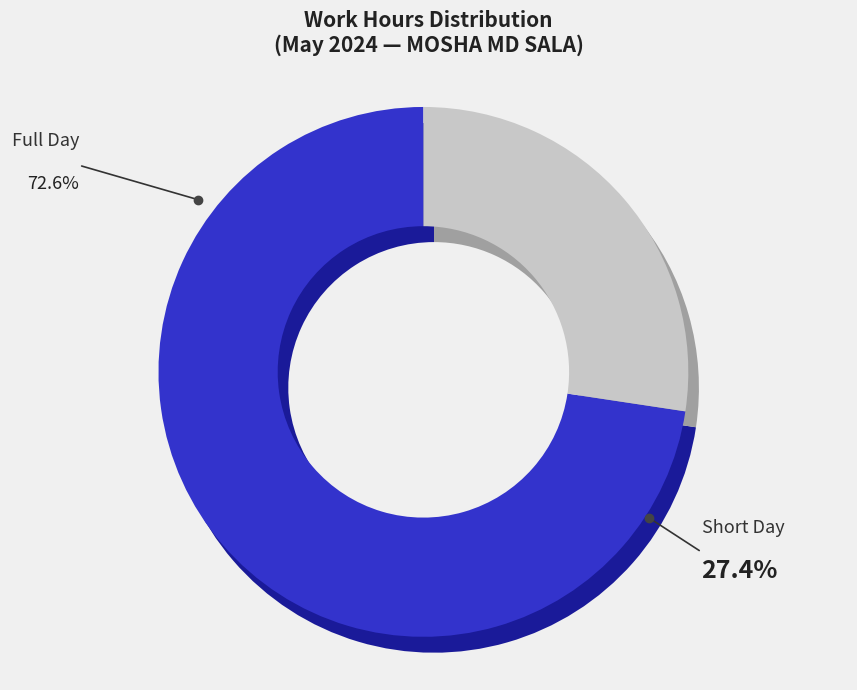

The 22 slice represents 4% of the pie. True or false?

True